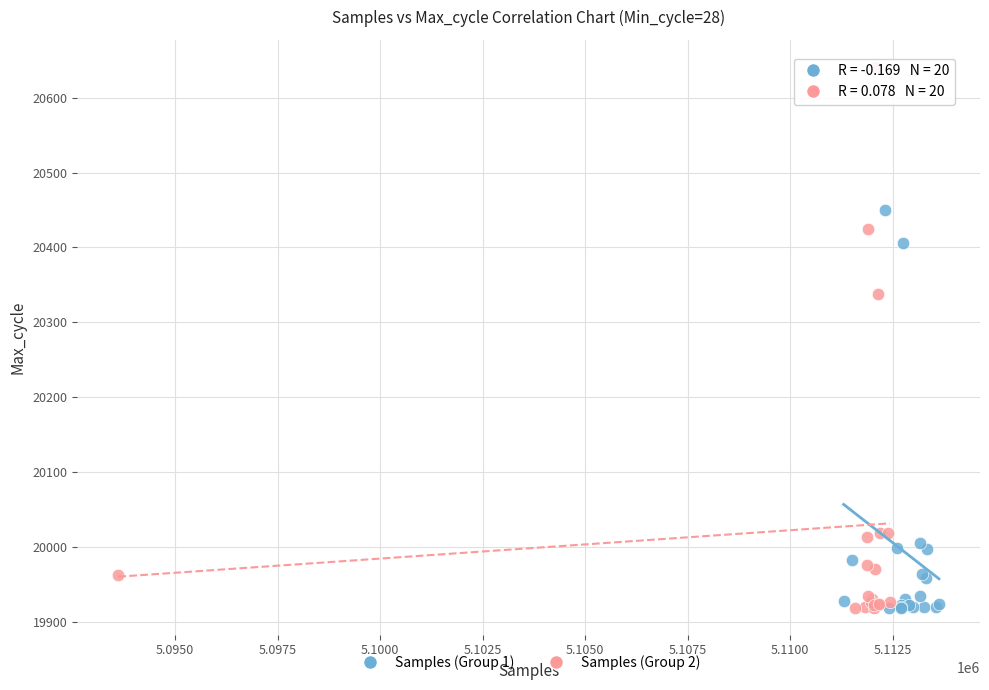

Which series has the largest Y range (max minus min)?

Samples (Group 2)